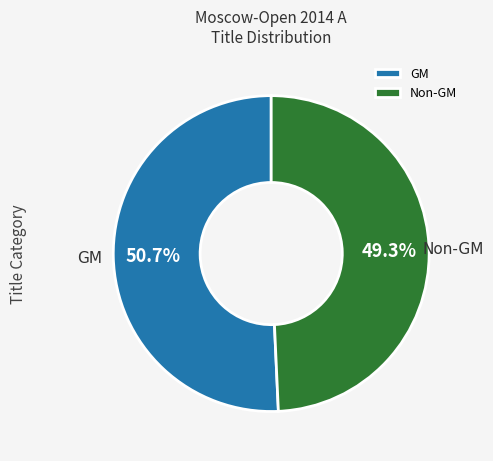

Count the number of slices in the pie.

2